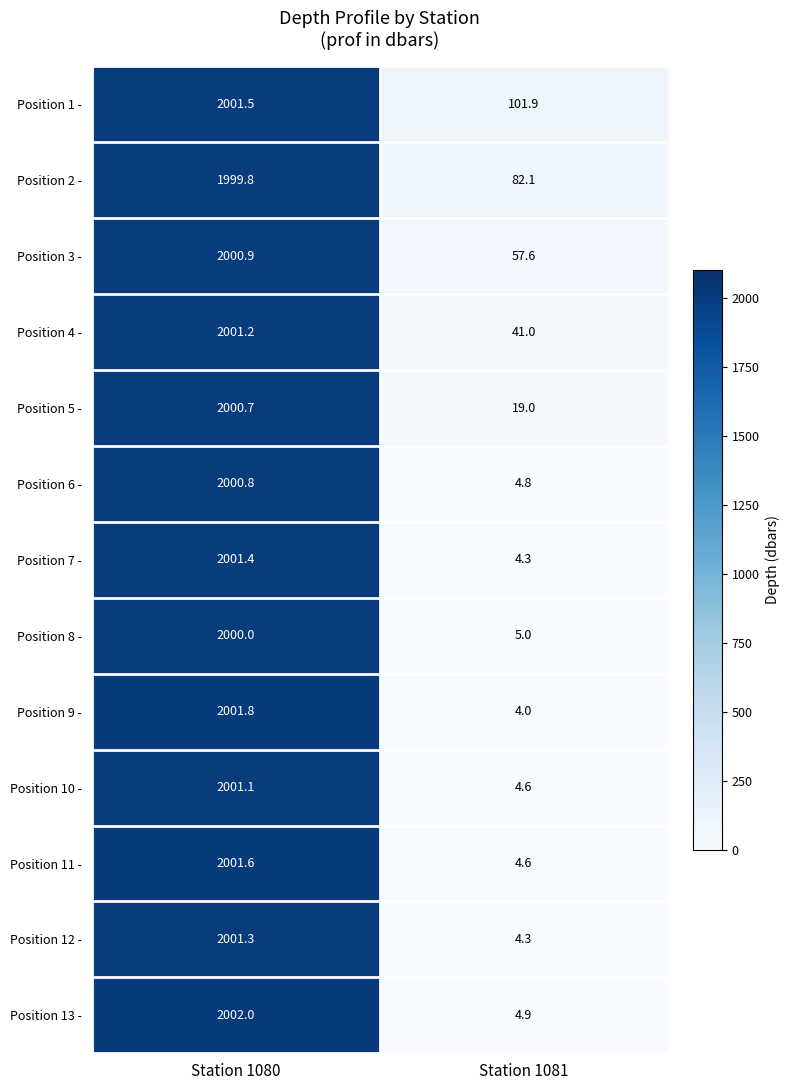

What is the average value of the Position 1 - series?

1051.7